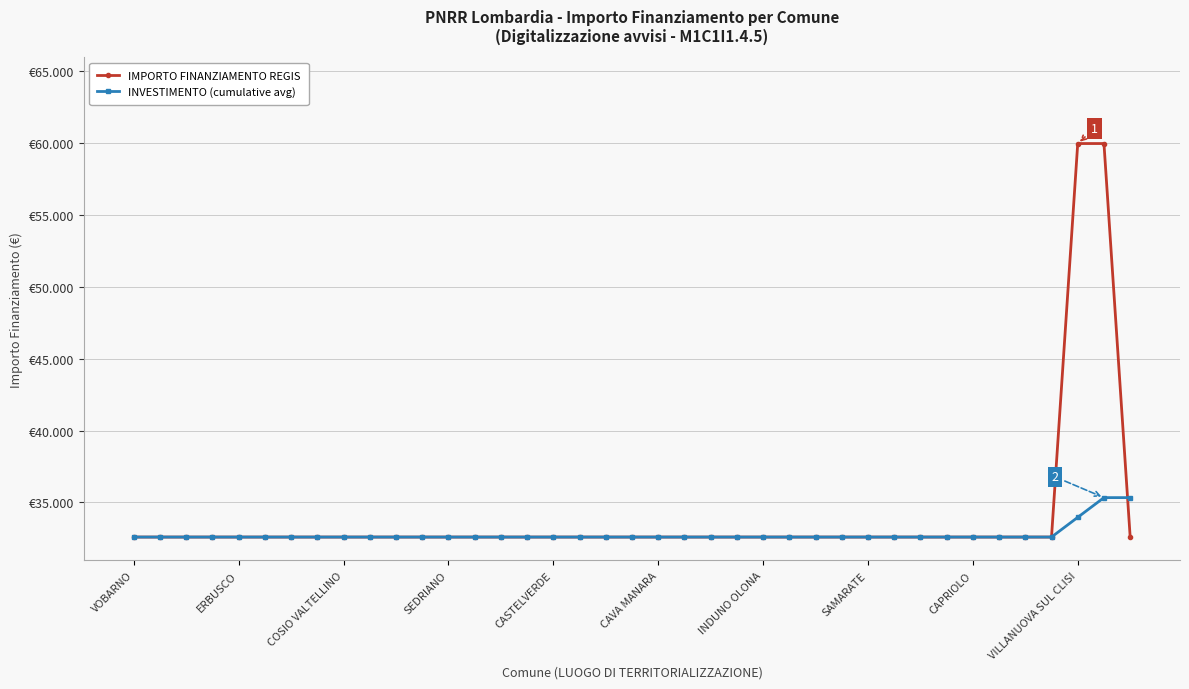

Where do IMPORTO FINANZIAMENTO REGIS and INVESTIMENTO (cumulative avg) first cross each other?

37 and 38